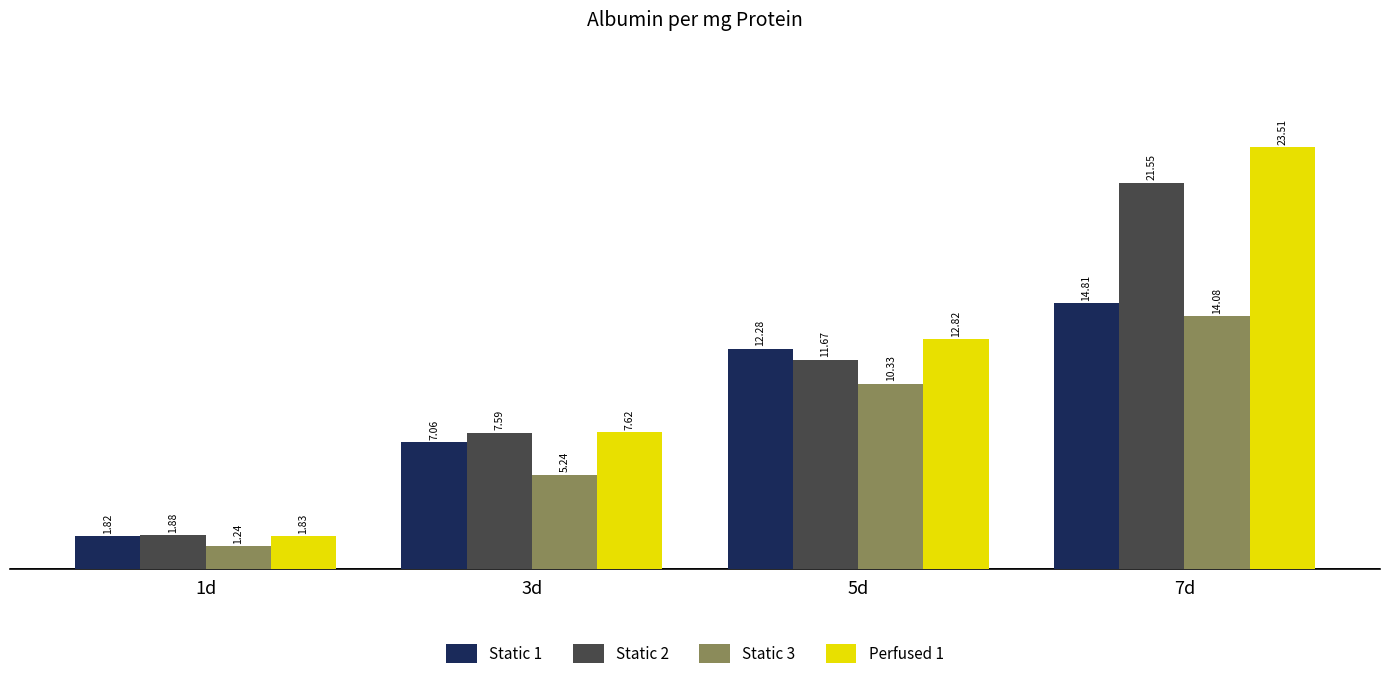

Does the chart contain any negative values?

No